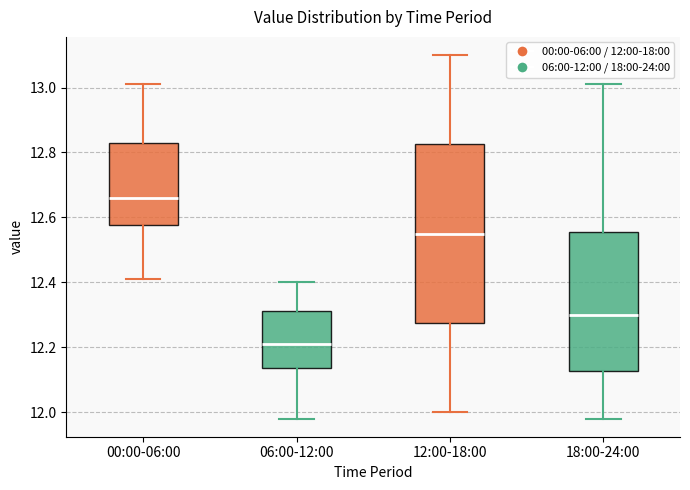

Where does the median line of the box for 18:00-24:00 sit on the y-axis? The values are not printed on the chart, so give them approximately, as read against the axis.

12.30